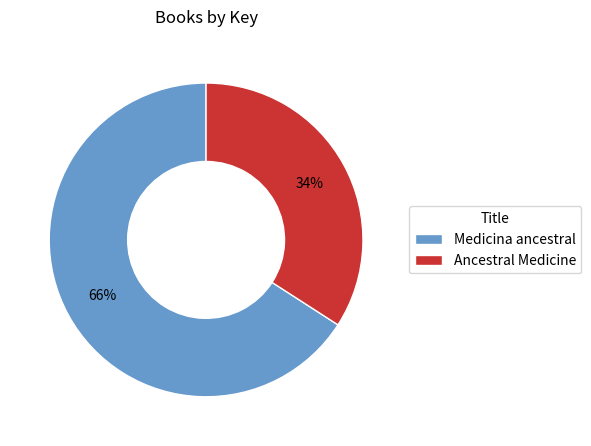

To the nearest percent, what portion does Ancestral Medicine represent?

34%